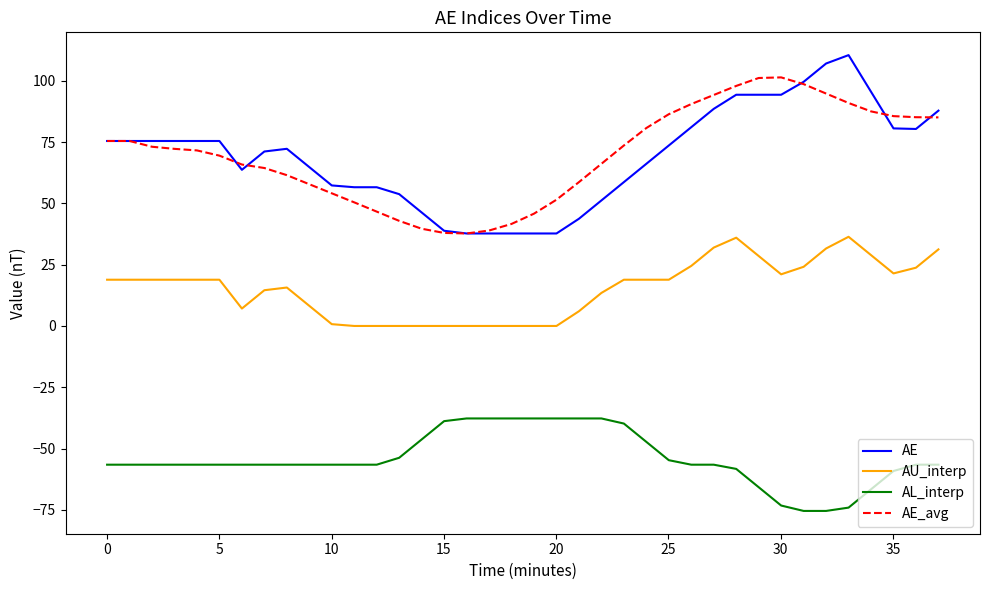

True or false: AE_avg and AL_interp cross at least once.

False